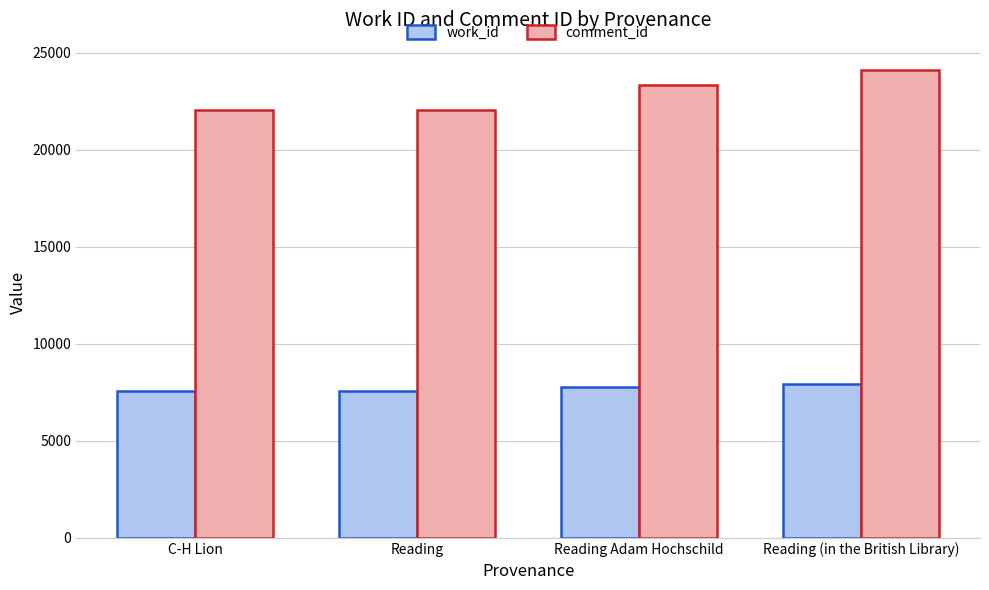

What is the minimum value for work_id?

7568